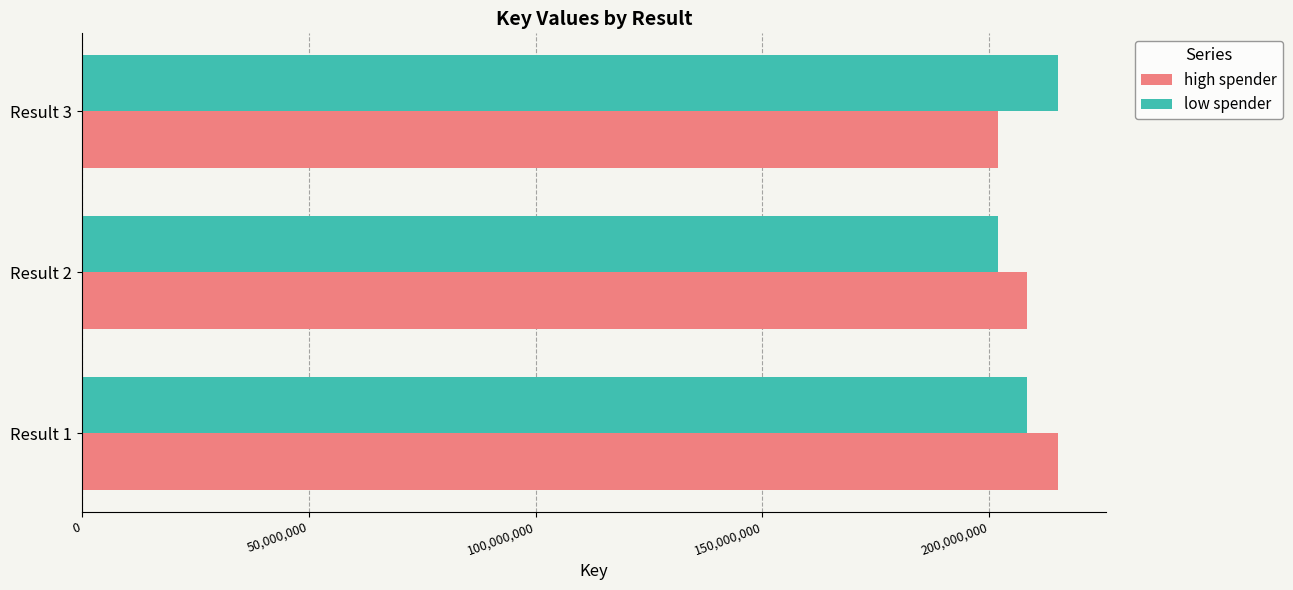

What is the maximum value shown in the chart?

215000264